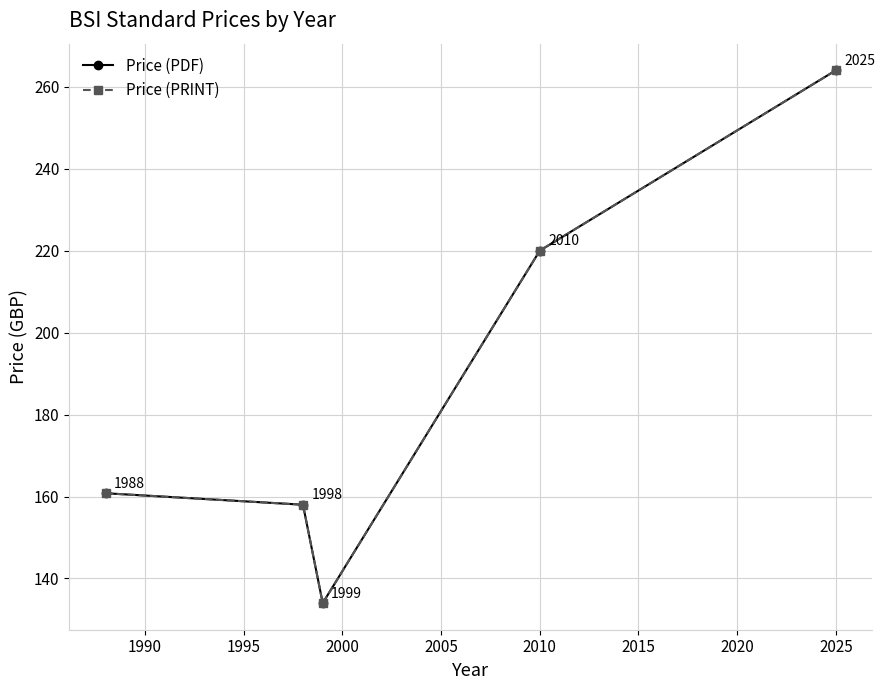

What are all the series names shown in the legend?

Price (PDF), Price (PRINT)